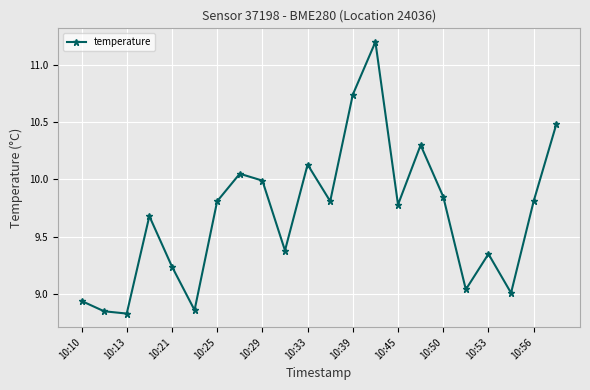

What is the value of the 9th point from the left?

10.0